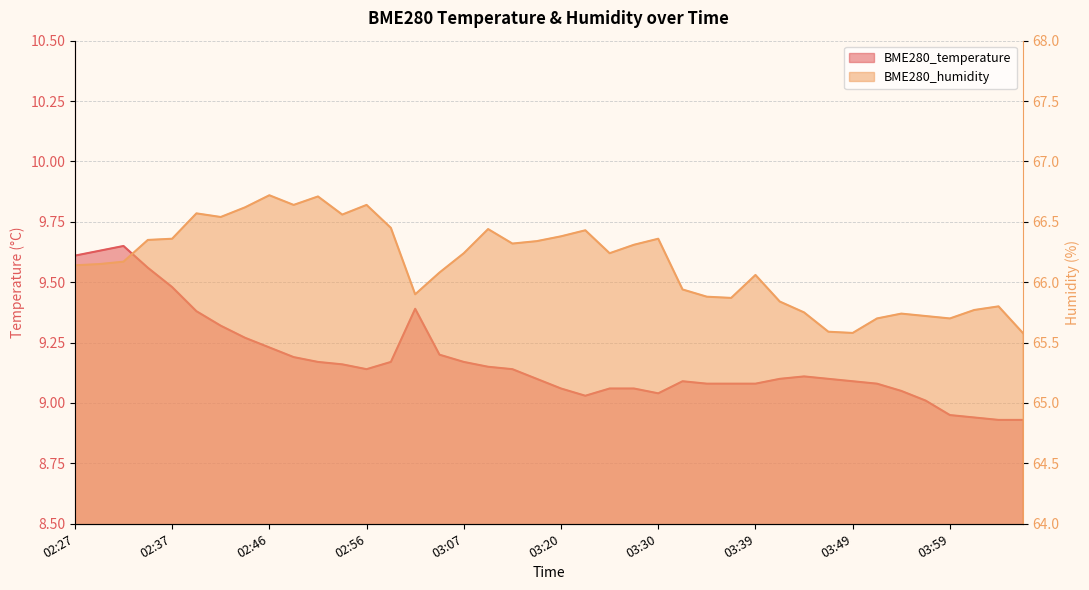

At which label does BME280_humidity first exceed 66?

02:27